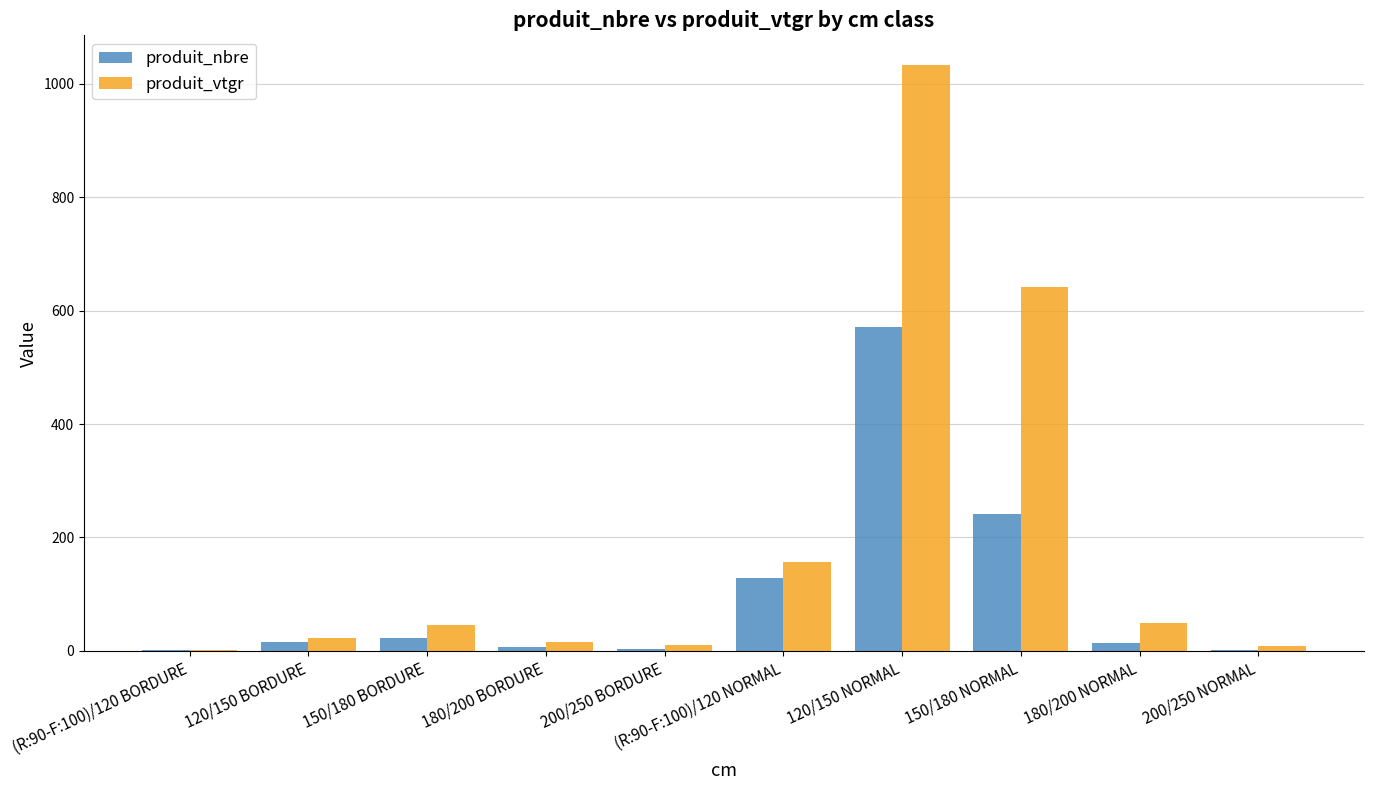

What is the sum of all produit_vtgr values?

1986.8